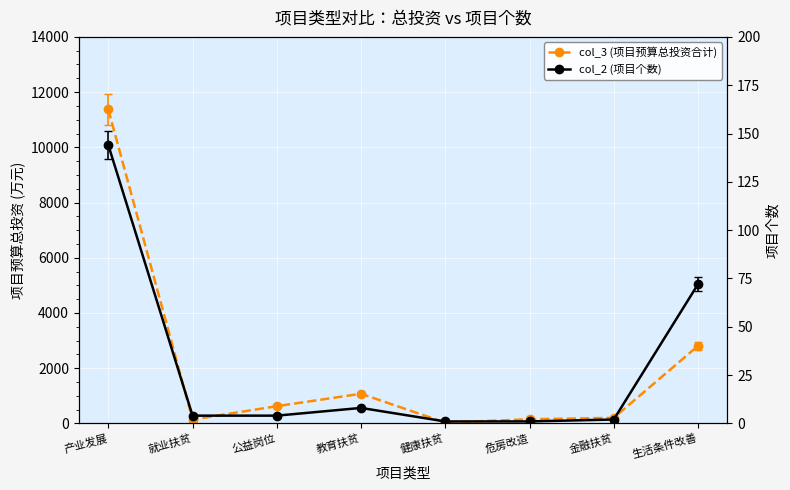

Which label corresponds to the largest value in the chart?

产业发展